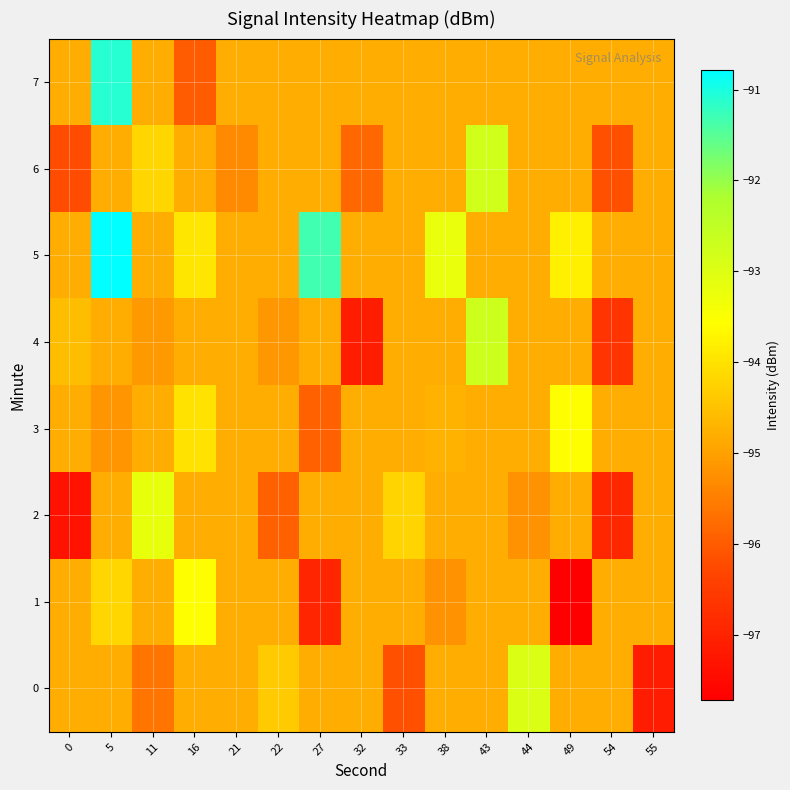

Reading right to left, what are all the values shown in this chart?

0: 55=-97.1	54=-94.8	49=-94.8	44=-93.0	43=-94.8	38=-94.8	33=-96.2	32=-94.8	27=-94.8	22=-94.3	21=-94.8	16=-94.8	11=-95.6	5=-94.8	0=-94.8
1: 55=-94.8	54=-94.8	49=-97.7	44=-94.8	43=-94.8	38=-95.2	33=-94.8	32=-94.8	27=-96.9	22=-94.8	21=-94.8	16=-93.5	11=-94.8	5=-94.2	0=-94.8
2: 55=-94.8	54=-96.9	49=-94.8	44=-95.2	43=-94.8	38=-94.8	33=-94.2	32=-94.8	27=-94.8	22=-95.9	21=-94.8	16=-94.8	11=-93.2	5=-94.8	0=-97.3
3: 55=-94.8	54=-94.8	49=-93.6	44=-94.8	43=-94.8	38=-94.7	33=-94.8	32=-94.8	27=-95.9	22=-94.8	21=-94.8	16=-94.0	11=-94.8	5=-95.2	0=-94.8
4: 55=-94.8	54=-96.7	49=-94.8	44=-94.8	43=-92.7	38=-94.8	33=-94.8	32=-97.1	27=-94.8	22=-95.1	21=-94.8	16=-94.8	11=-95.1	5=-94.8	0=-94.6
5: 55=-94.8	54=-94.8	49=-93.8	44=-94.8	43=-94.8	38=-93.2	33=-94.8	32=-94.8	27=-91.3	22=-94.8	21=-94.8	16=-93.9	11=-94.8	5=-90.8	0=-94.8
6: 55=-94.8	54=-96.2	49=-94.8	44=-94.8	43=-92.8	38=-94.8	33=-94.8	32=-95.8	27=-94.8	22=-94.8	21=-95.3	16=-94.8	11=-94.2	5=-94.8	0=-96.2
7: 55=-94.8	54=-94.8	49=-94.8	44=-94.8	43=-94.8	38=-94.8	33=-94.8	32=-94.8	27=-94.8	22=-94.8	21=-94.8	16=-96.0	11=-94.8	5=-91.1	0=-94.8